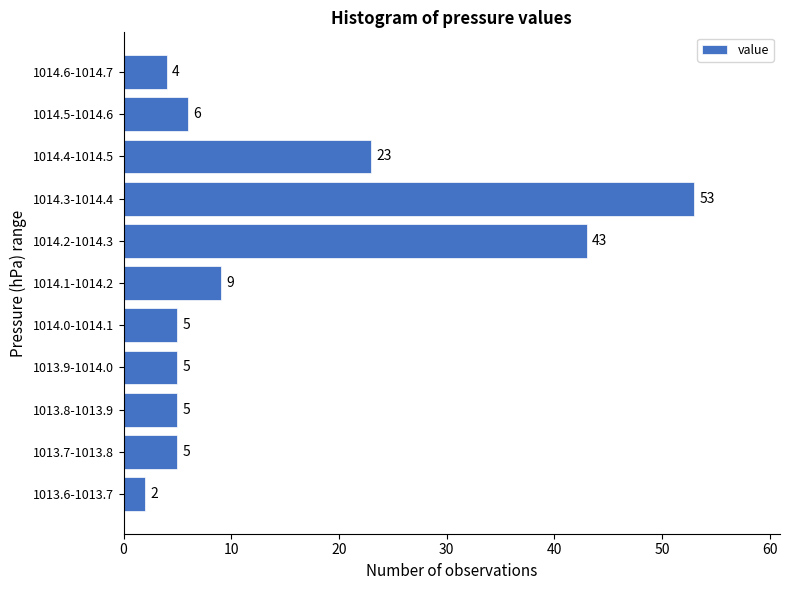

Reading bottom to top, extract all data points from this chart.

1013.6-1013.7=2	1013.7-1013.8=5	1013.8-1013.9=5	1013.9-1014.0=5	1014.0-1014.1=5	1014.1-1014.2=9	1014.2-1014.3=43	1014.3-1014.4=53	1014.4-1014.5=23	1014.5-1014.6=6	1014.6-1014.7=4